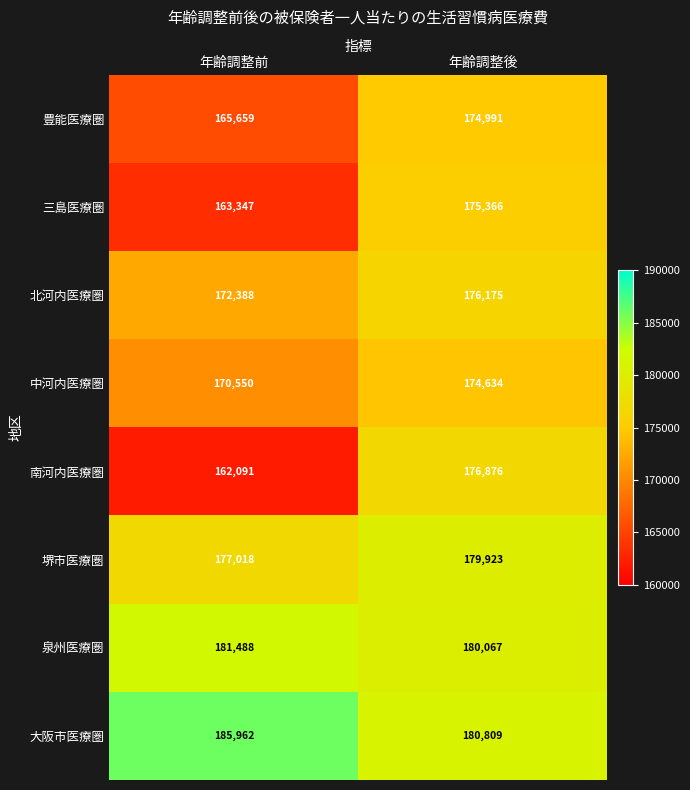

Reading left to right, extract all data points from this chart.

豊能医療圏: 年齢調整前=165659	年齢調整後=174991
三島医療圏: 年齢調整前=163347	年齢調整後=175366
北河内医療圏: 年齢調整前=172388	年齢調整後=176175
中河内医療圏: 年齢調整前=170550	年齢調整後=174634
南河内医療圏: 年齢調整前=162091	年齢調整後=176876
堺市医療圏: 年齢調整前=177018	年齢調整後=179923
泉州医療圏: 年齢調整前=181488	年齢調整後=180067
大阪市医療圏: 年齢調整前=185962	年齢調整後=180809